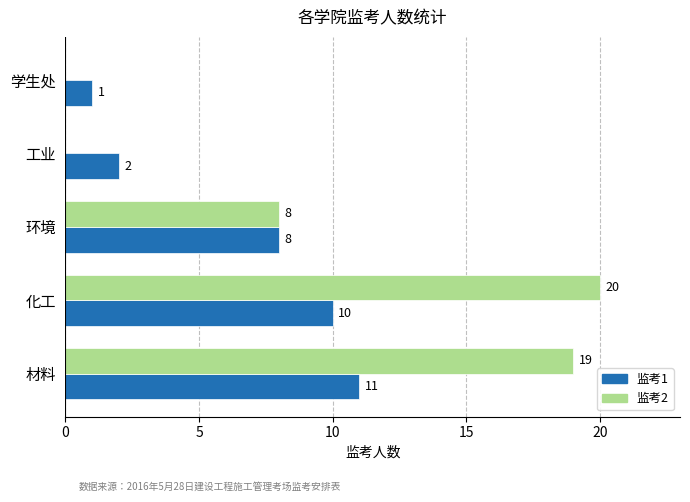

Which series has the largest total across all categories?

监考2